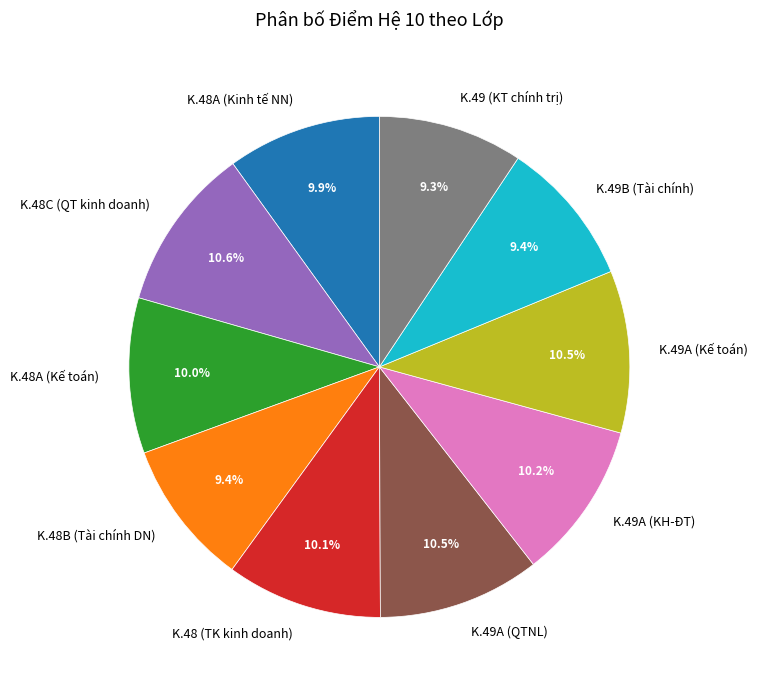

Does K.49 (KT chính trị) account for over 50% of the chart?

No